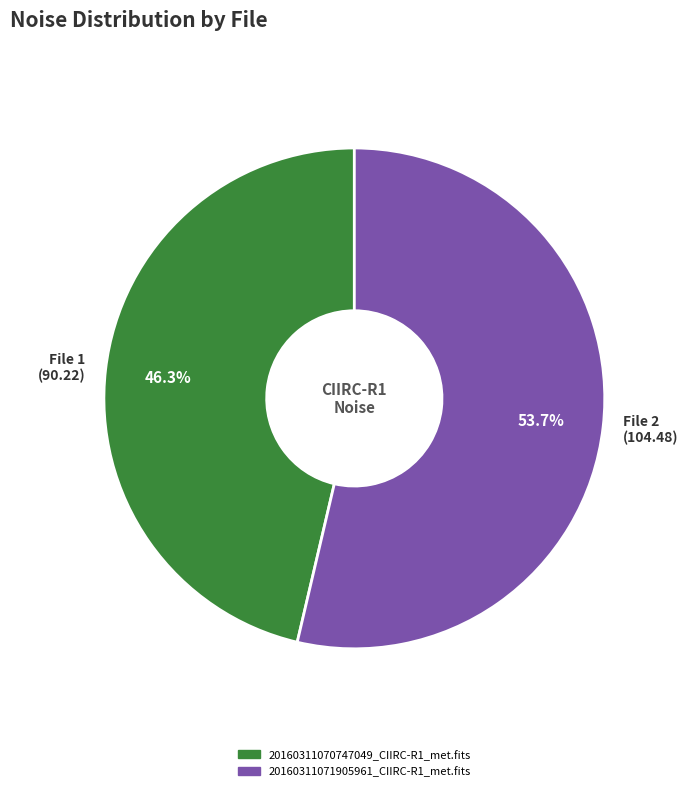

What is the ratio of the value at File 1 (90.22) to the value at File 2 (104.48)?

0.9